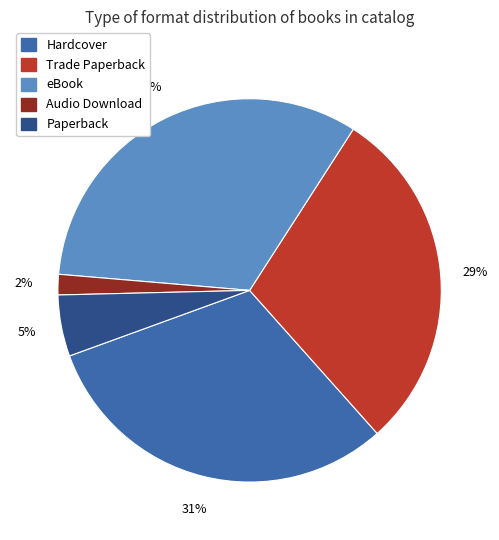

Do Paperback and Trade Paperback together represent more than half of the pie?

No